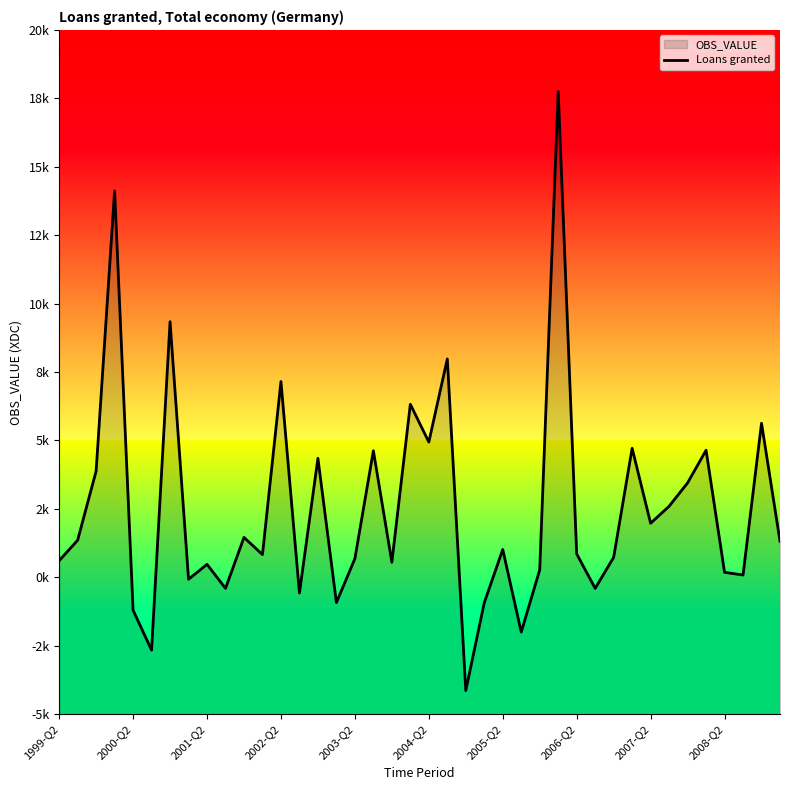

What is the ratio of the value at 36 to the value at 10?

0.1